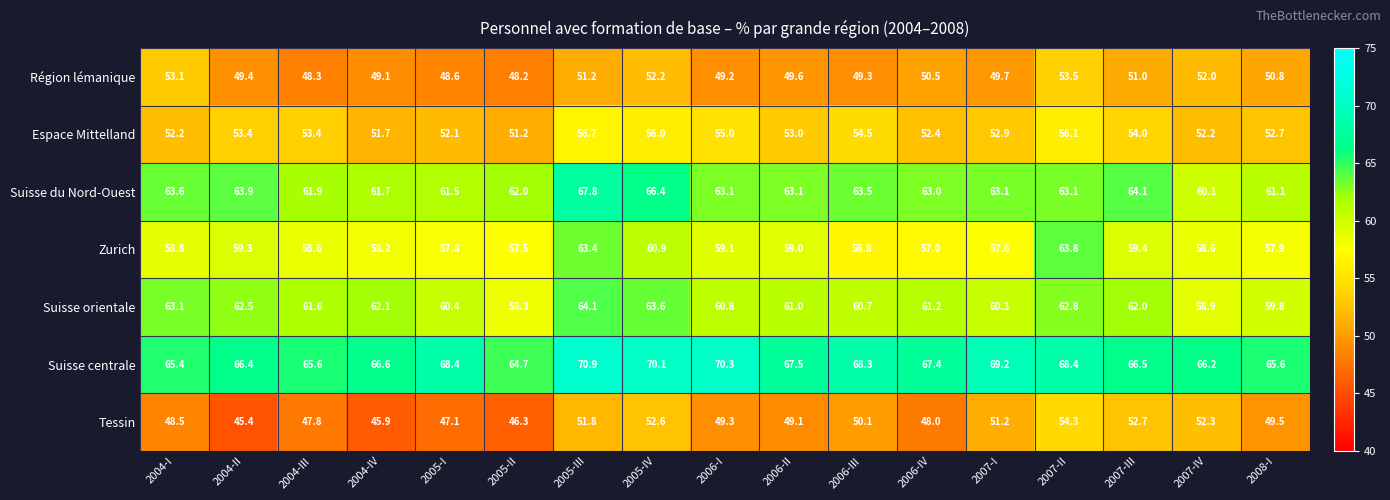

What is the maximum value shown in the chart?

70.9